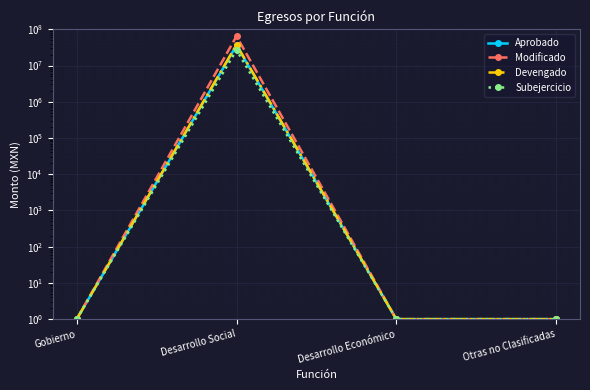

At which label does Subejercicio reach its minimum?

Gobierno